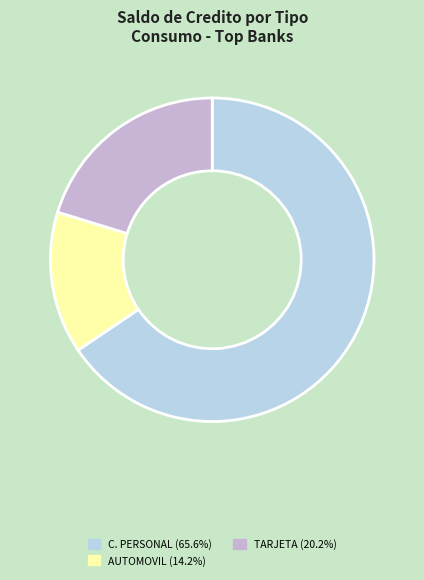

Is there any slice that represents more than half of the pie?

Yes